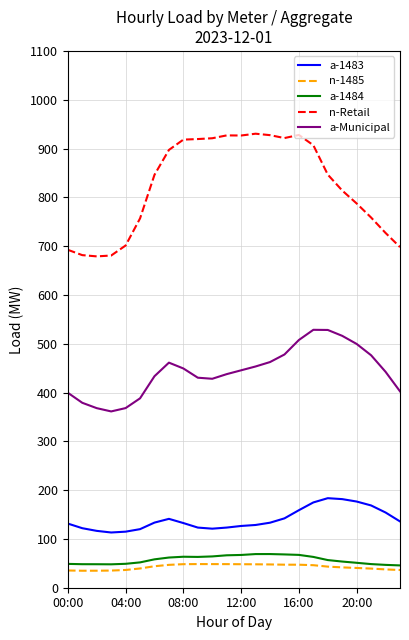

True or false: n-Retail and a-1483 cross at least once.

False